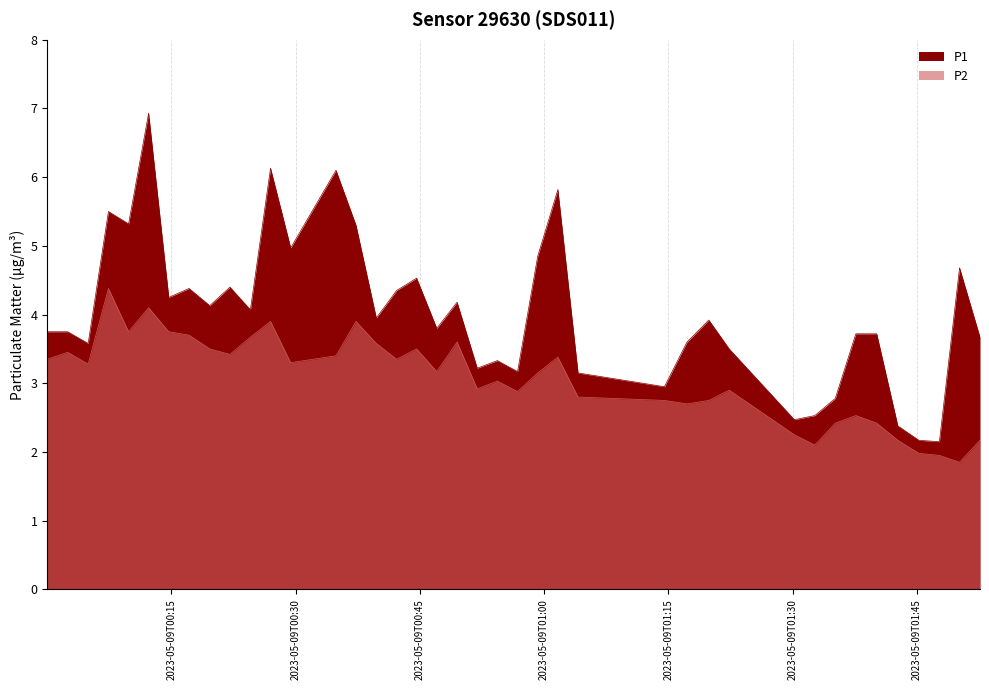

True or false: P2 and P1 cross at least once.

False